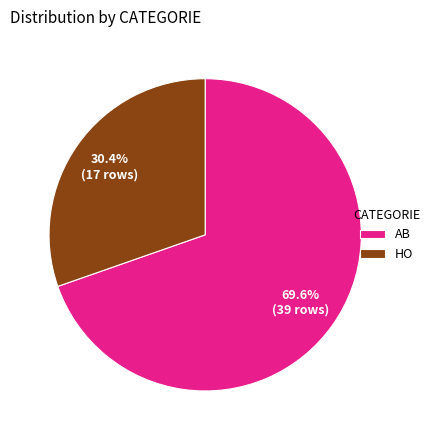

To the nearest percent, what is the difference between the largest and smallest slice percentages?

39%